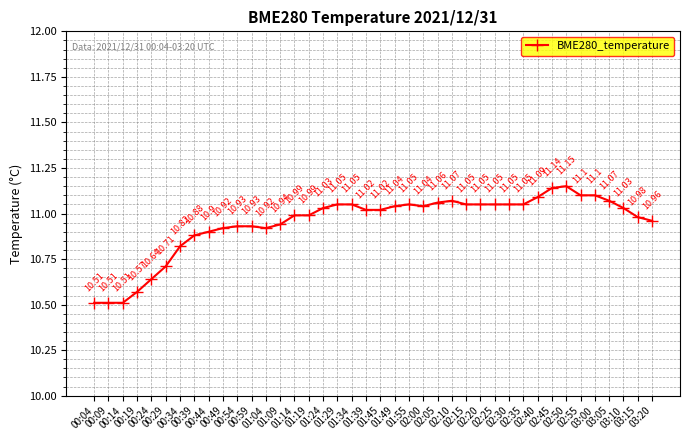

What is the sum of the values at 01:29 and 00:54?

22.0